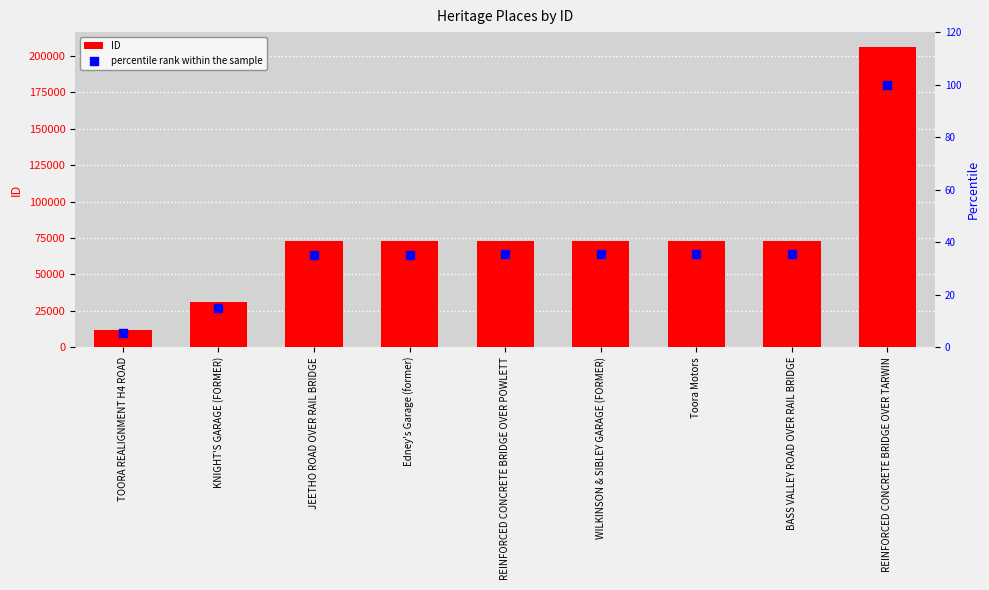

Is the value of percentile rank within the sample at KNIGHT'S GARAGE (FORMER) greater than the value of ID at REINFORCED CONCRETE BRIDGE OVER TARWIN?

No